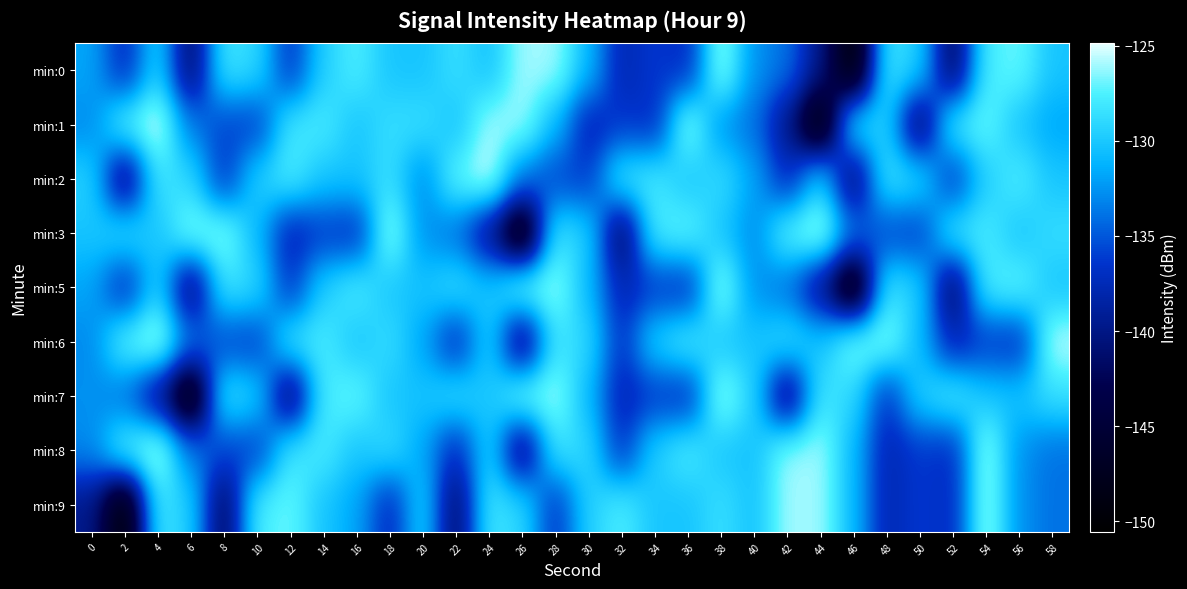

Which has a higher value, 6 or 46?

6